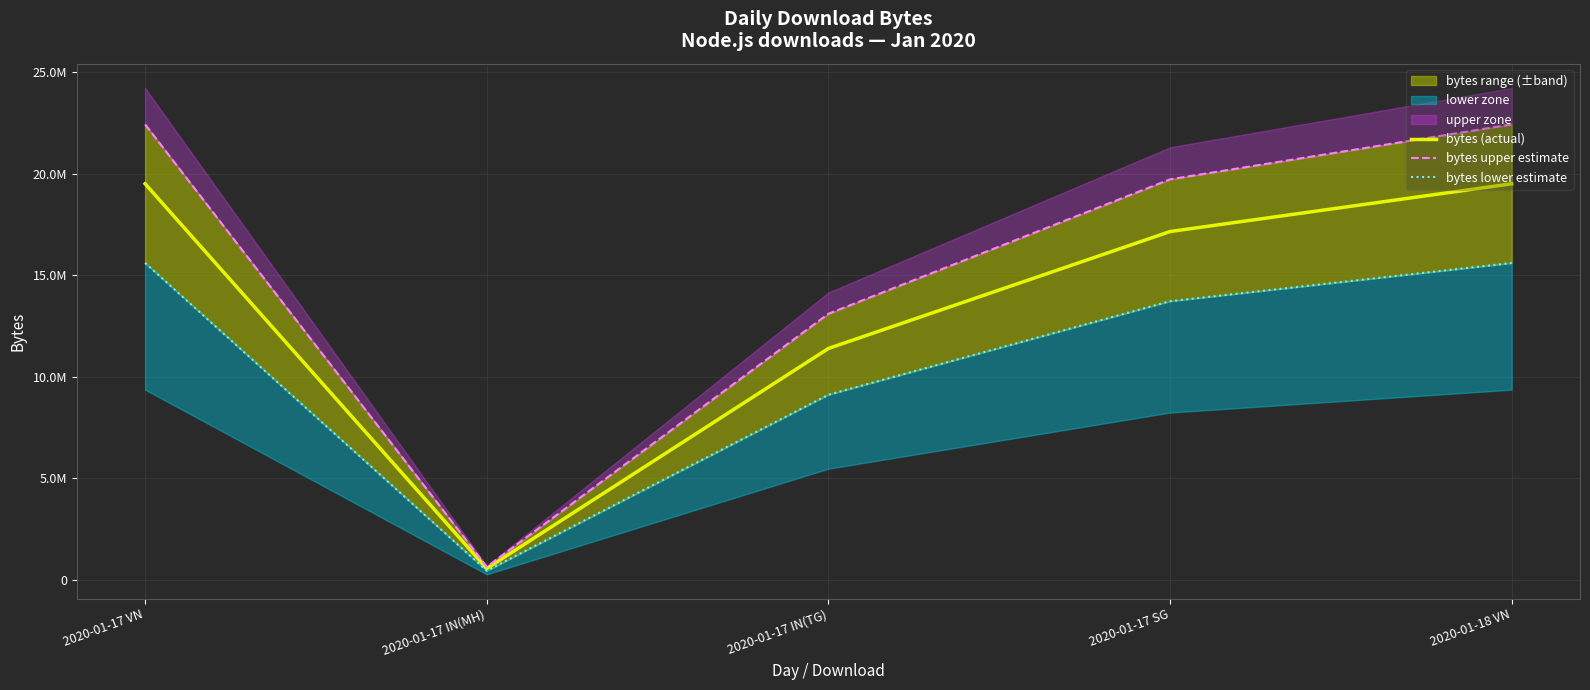

At how many categories does at least one series exceed 1550741?

4